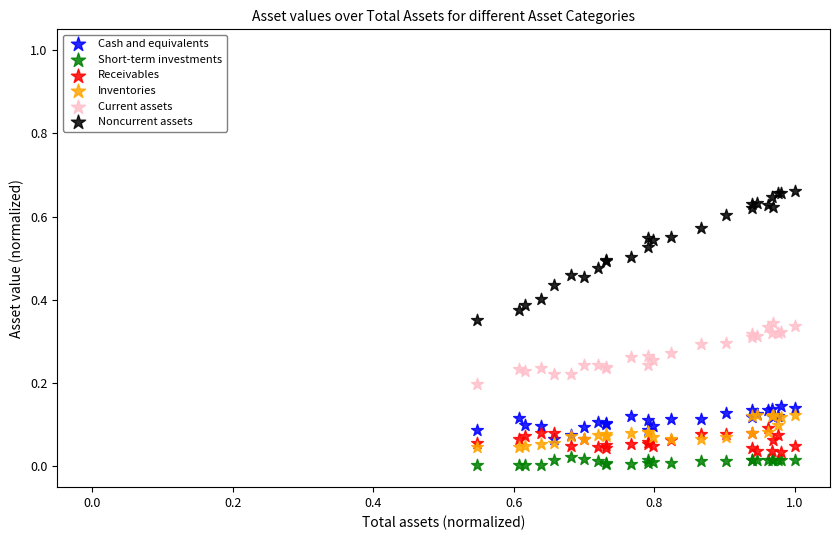

What are all the series names shown in the legend?

Cash and equivalents, Short-term investments, Receivables, Inventories, Current assets, Noncurrent assets